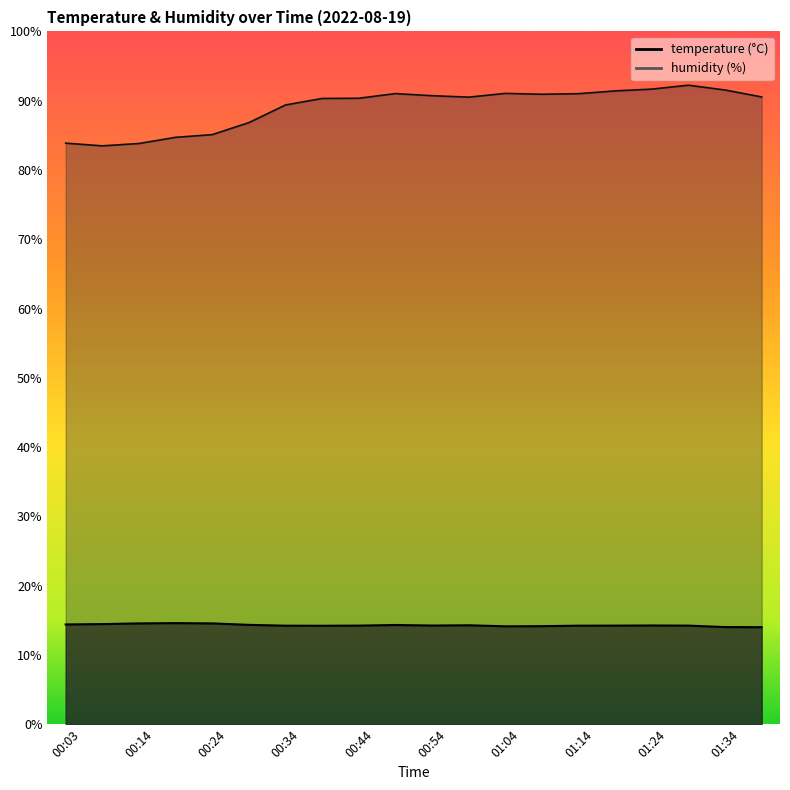

Rank the categories by humidity value from lowest to highest.

00:09, 00:14, 00:03, 00:19, 00:24, 00:29, 00:34, 00:39, 00:44, 00:59, 01:39, 00:54, 01:09, 01:14, 00:49, 01:04, 01:19, 01:34, 01:24, 01:29